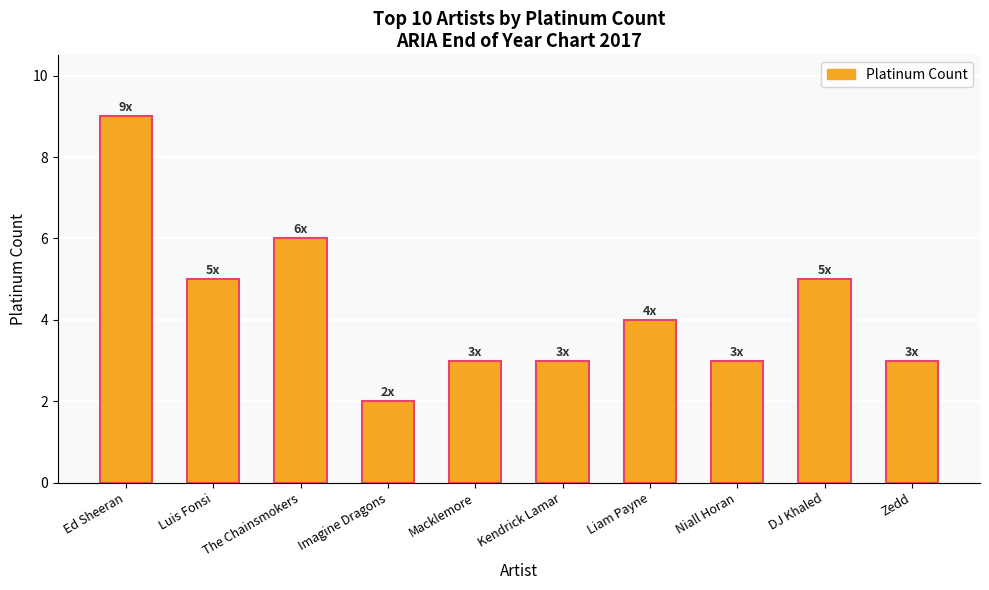

What position from the right is Kendrick Lamar?

5